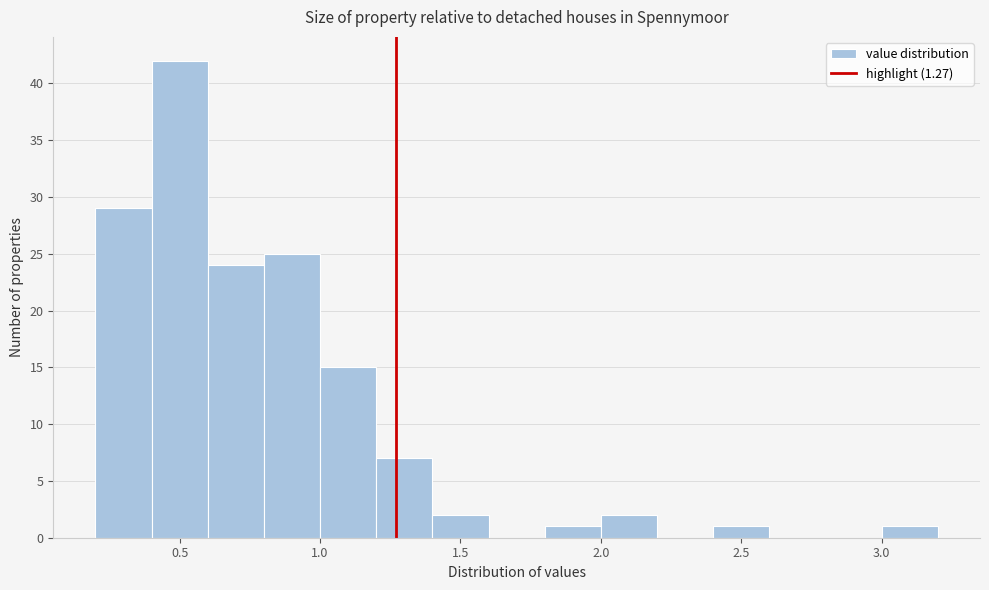

Over which range of the x-axis is the bar tallest?

0.4 to 0.6